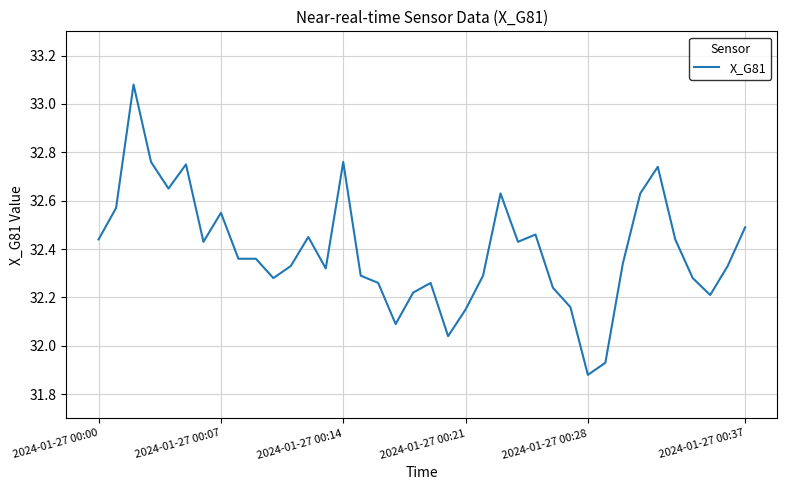

What is the difference between the maximum and minimum values?

1.2